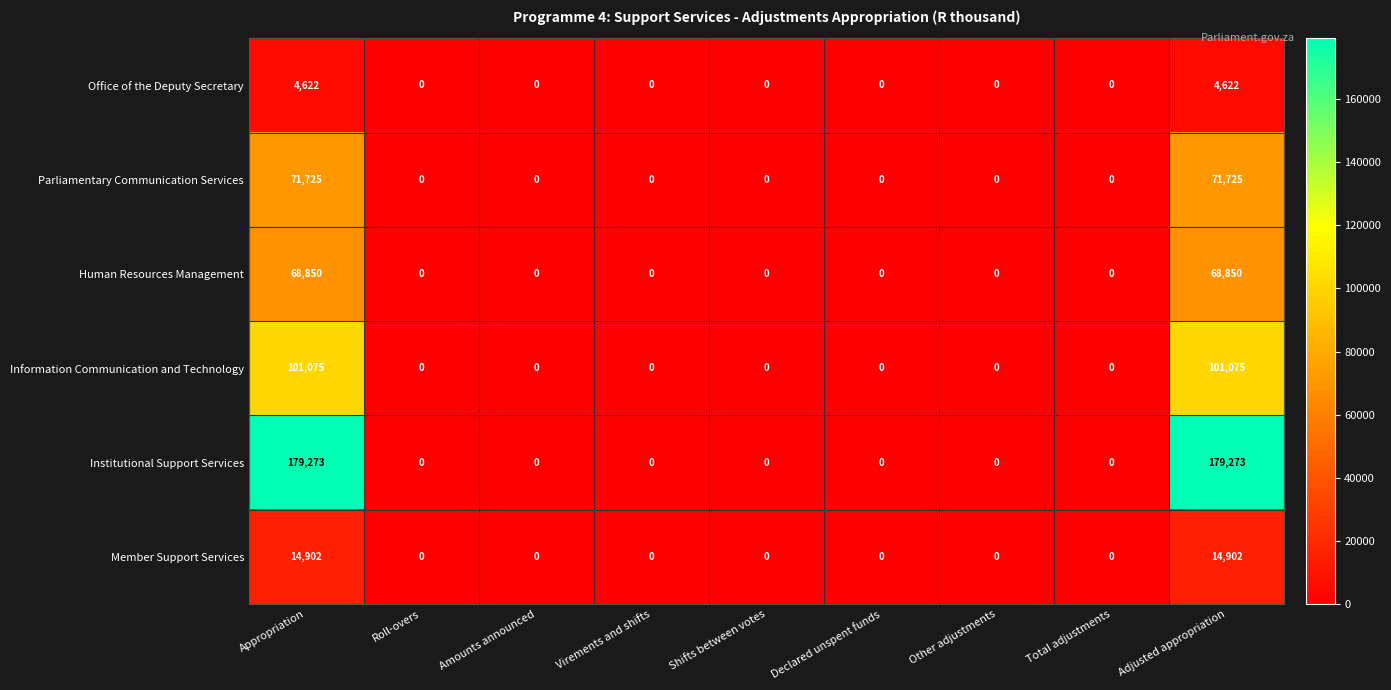

What is the maximum value shown in the chart?

179273